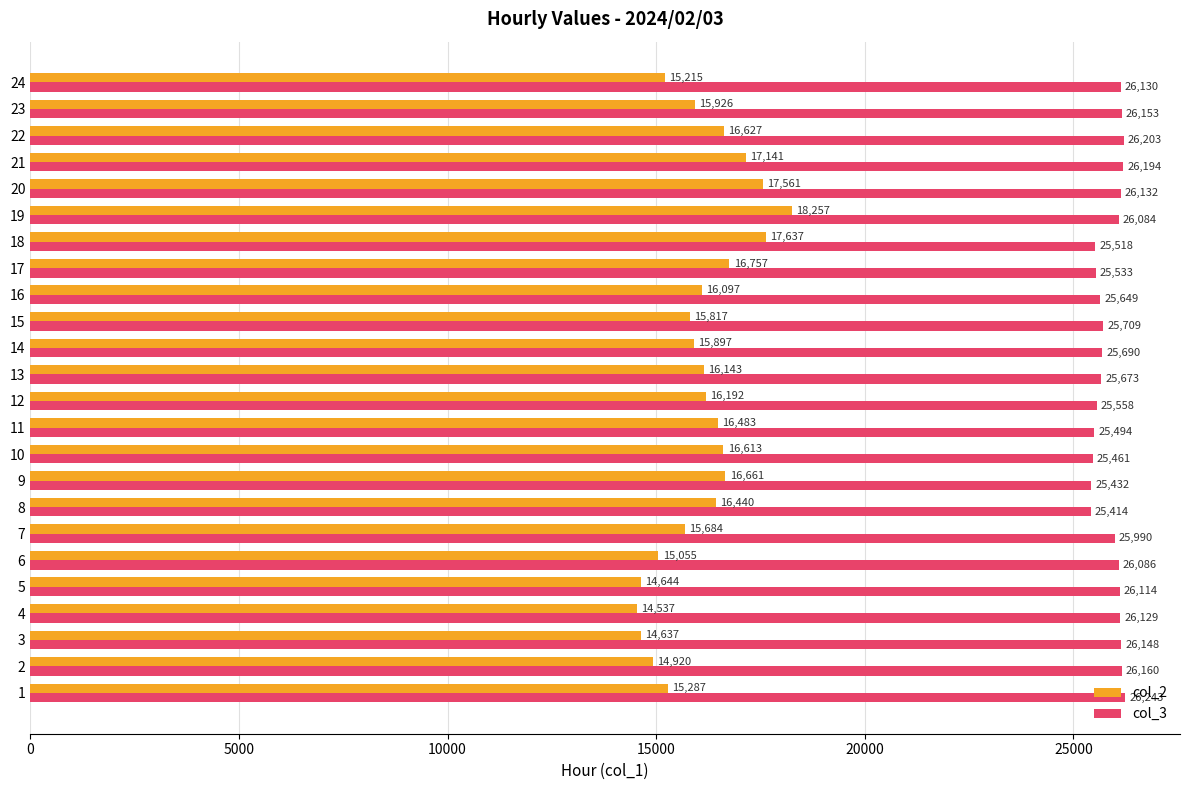

The col_3 series shows 36466 at 21. True or false?

False